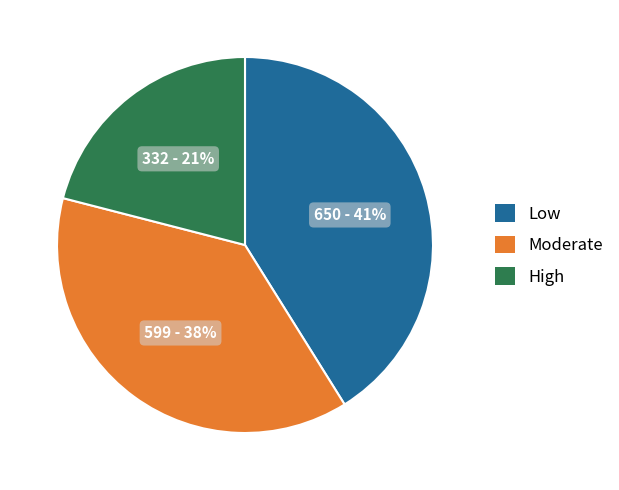

Which category has the biggest portion of the pie?

Low